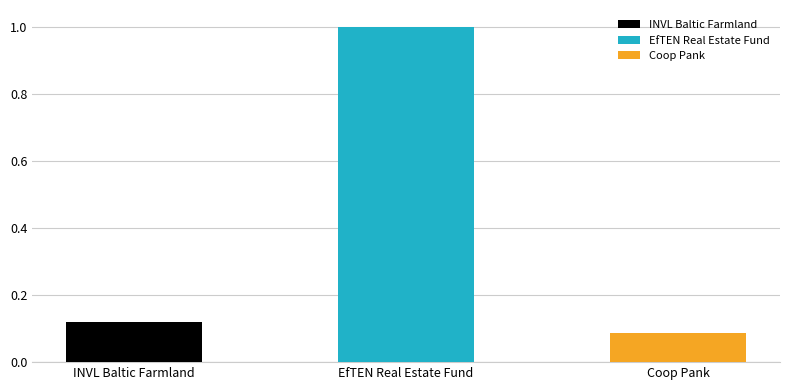

Where is the data nearest to the value 0?

Coop Pank